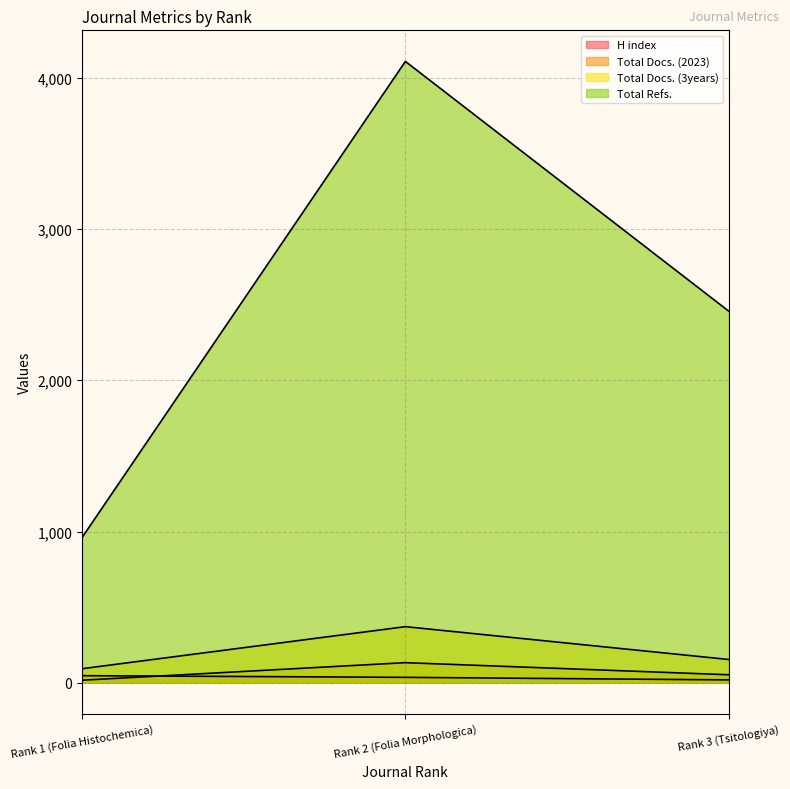

Which category has the lowest value in the H index series?

Rank 3 (Tsitologiya)